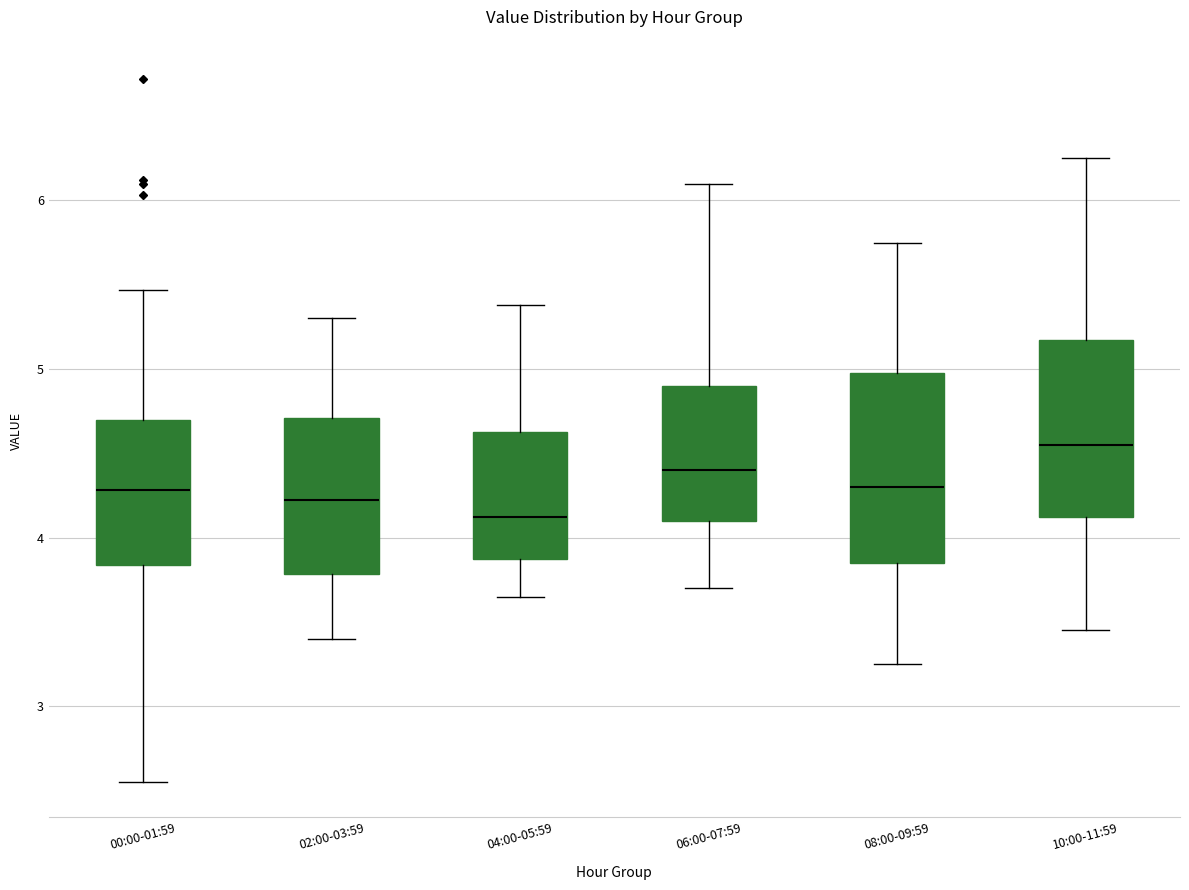

Reading left to right, read every box against the y-axis: the position of its median line, the range the box covers, and the ends of its whiskers. The values are not printed on the chart, so give them approximately, as read against the axis.

00:00-01:59: median 4.3, box 3.8 to 4.7, whiskers 2.6 to 5.5
02:00-03:59: median 4.2, box 3.8 to 4.7, whiskers 3.4 to 5.3
04:00-05:59: median 4.1, box 3.9 to 4.6, whiskers 3.7 to 5.4
06:00-07:59: median 4.4, box 4.1 to 4.9, whiskers 3.7 to 6.1
08:00-09:59: median 4.3, box 3.9 to 5.0, whiskers 3.3 to 5.8
10:00-11:59: median 4.6, box 4.1 to 5.2, whiskers 3.5 to 6.3